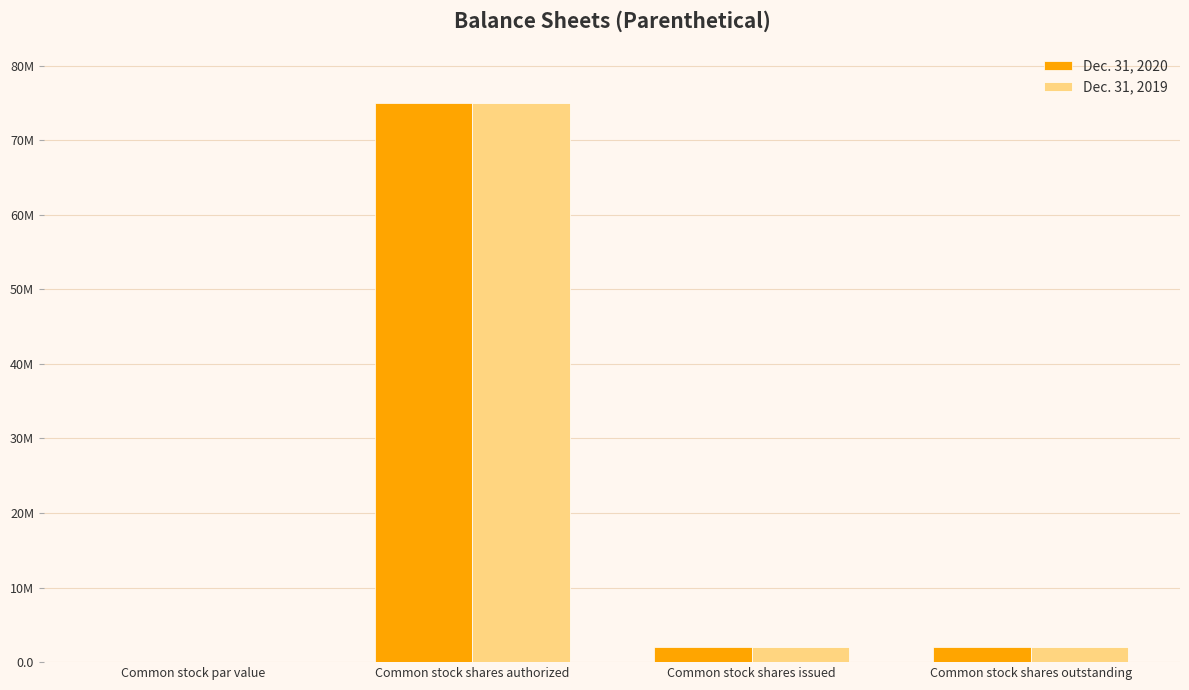

What are all the series names shown in the legend?

Dec. 31, 2020, Dec. 31, 2019